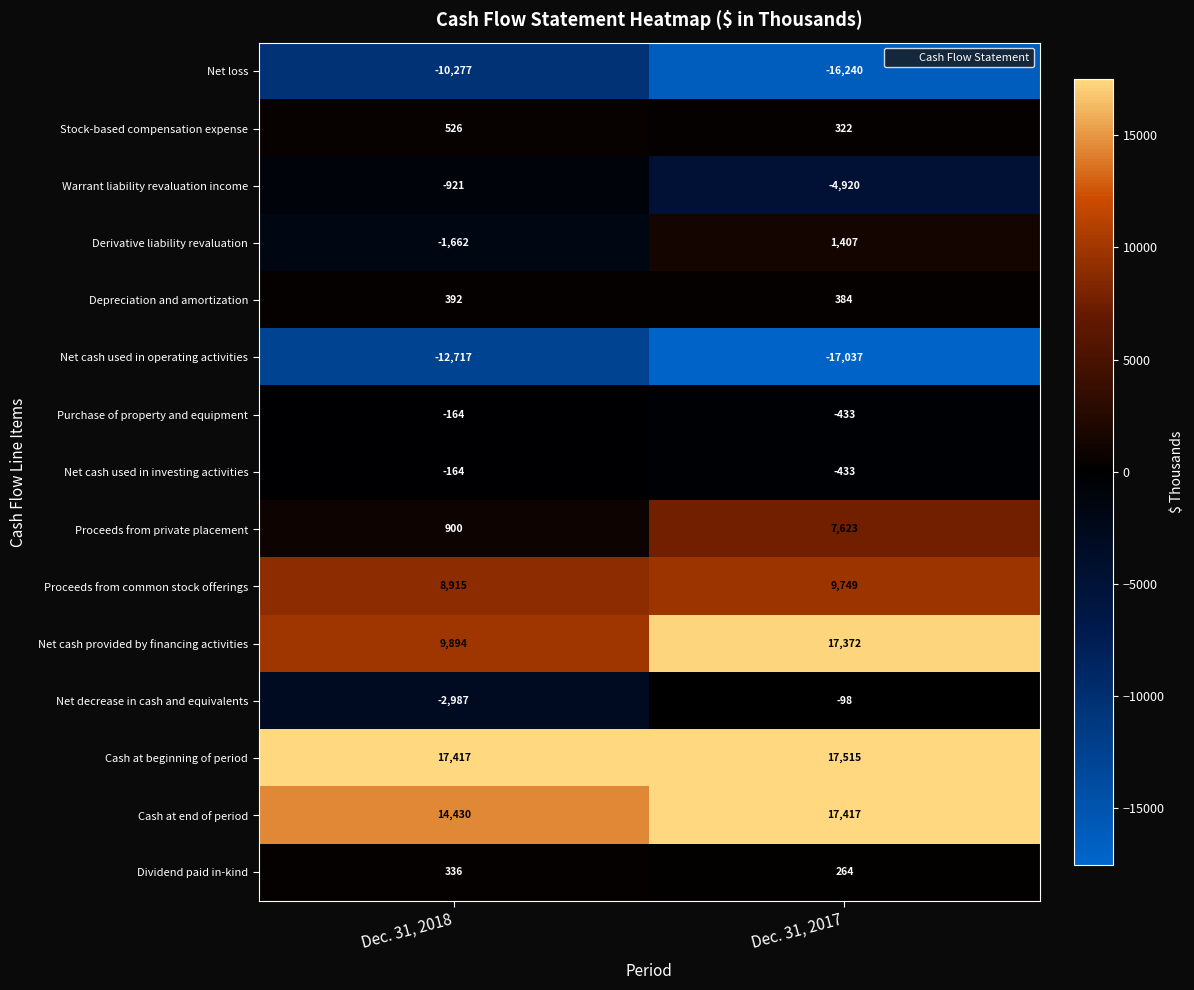

Which series has the widest spread of values?

Net cash provided by financing activities